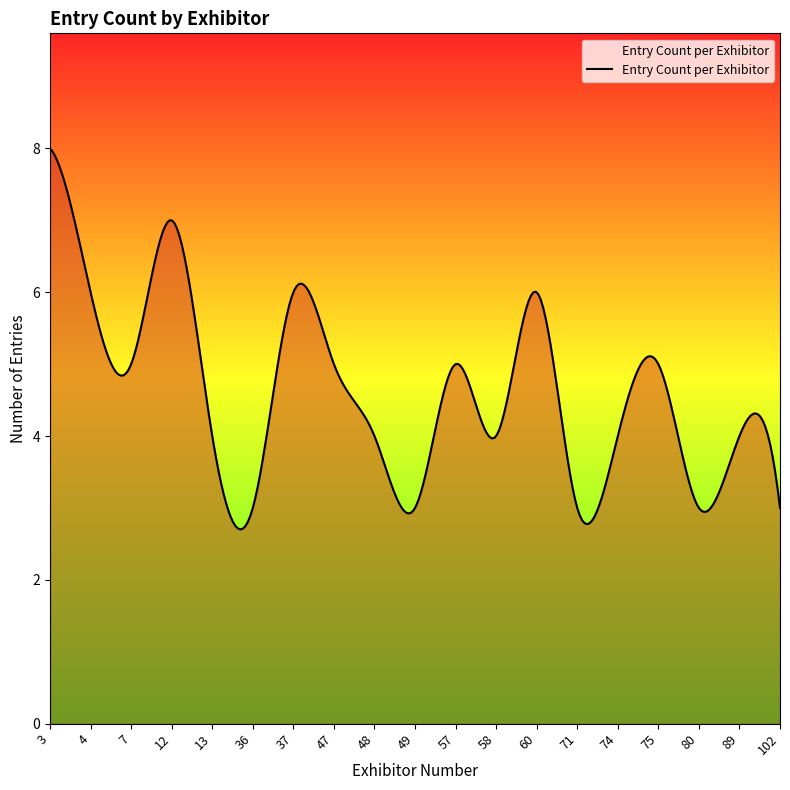

What is the smallest value displayed?

2.7